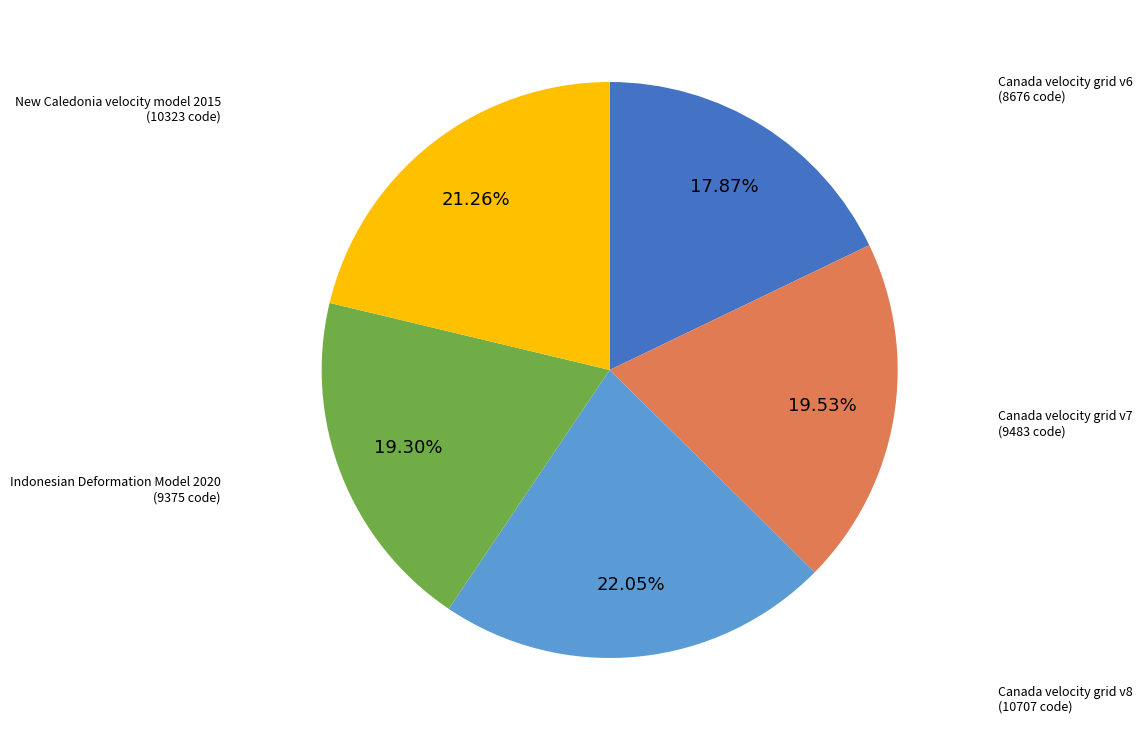

Is there a majority slice in this chart?

No